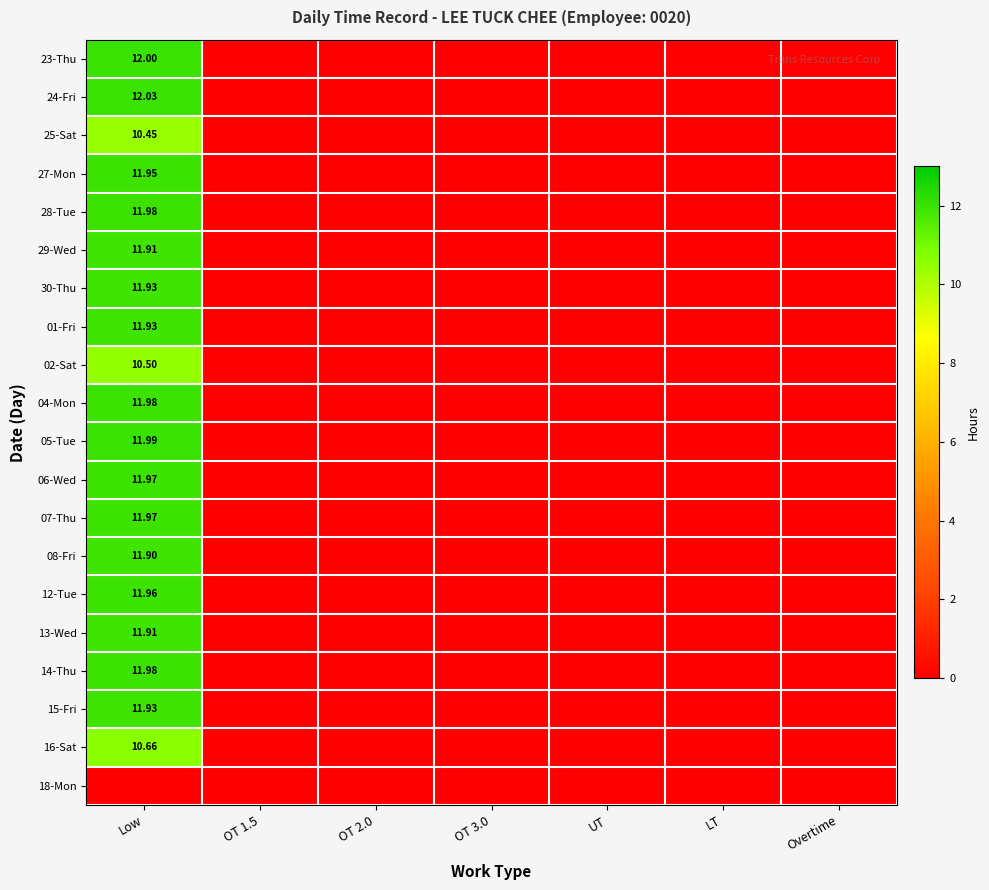

How many values in the 13-Wed series exceed 0?

1